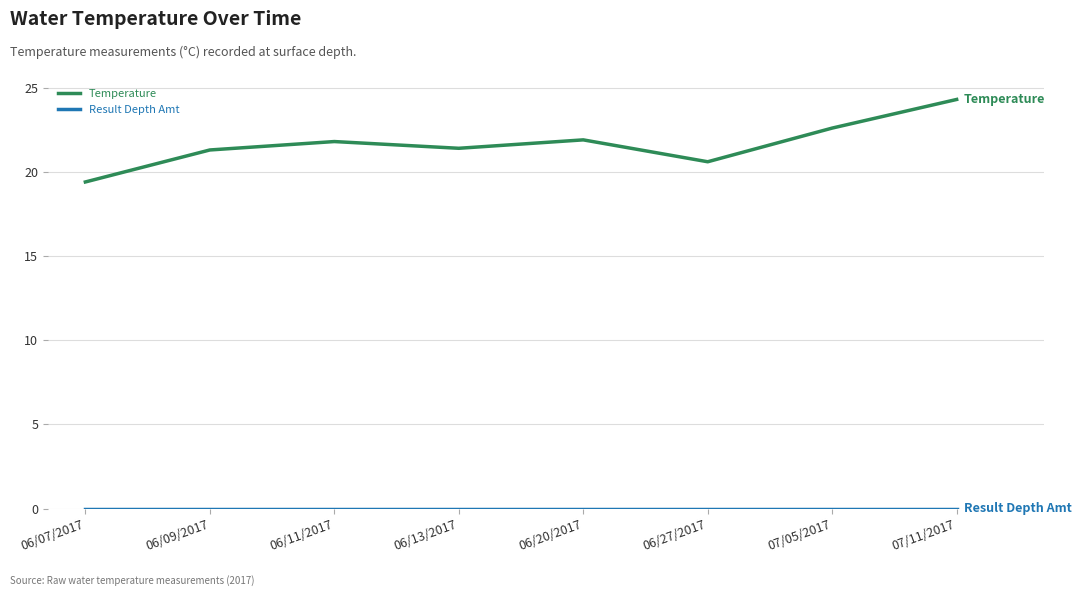

Count the number of categories in the chart.

8